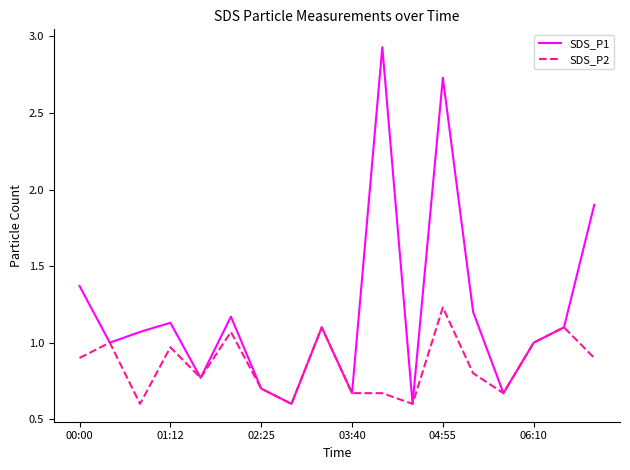

Which series has the largest total across all categories?

SDS_P1